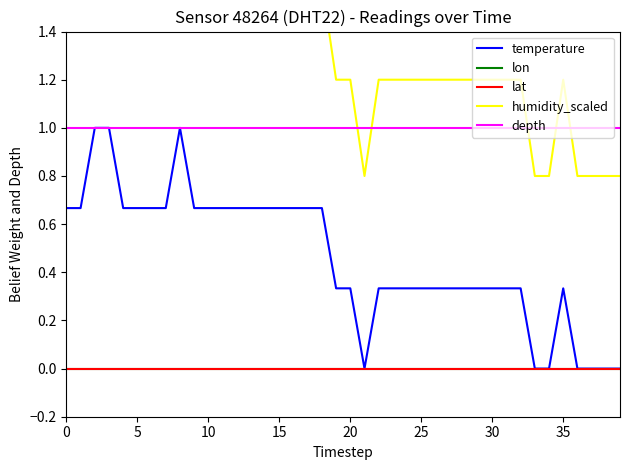

At which label does temperature reach its minimum?

21